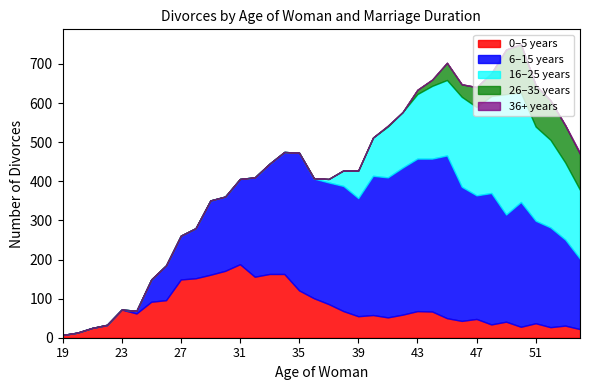

Reading right to left, list all the values displayed in this chart.

dur_0_5: 54=22	53=31	52=27	51=37	50=28	49=41	48=34	47=48	46=43	45=50	44=67	43=68	42=59	41=52	40=58	39=55	38=68	37=86	36=101	35=121	34=163	33=163	32=156	31=188	30=171	29=161	28=152	27=149	26=96	25=92	24=62	23=72	22=32	21=25	20=13	19=7
dur_6_15: 54=180	53=220	52=255	51=262	50=319	49=274	48=336	47=316	46=343	45=416	44=391	43=390	42=376	41=358	40=356	39=302	38=320	37=311	36=306	35=352	34=312	33=282	32=254	31=218	30=190	29=190	28=128	27=112	26=89	25=57	24=7	23=0	22=1	21=0	20=0	19=0
dur_16_25: 54=176	53=197	52=224	51=241	50=280	49=308	48=248	47=226	46=230	45=193	44=186	43=165	42=142	41=130	40=98	39=70	38=40	37=9	36=1	35=0	34=0	33=0	32=0	31=0	30=0	29=0	28=0	27=0	26=0	25=0	24=0	23=0	22=0	21=0	20=0	19=0
dur_26_35: 54=92	53=95	52=101	51=106	50=123	49=114	48=58	47=51	46=32	45=44	44=16	43=11	42=0	41=2	40=0	39=1	38=0	37=0	36=0	35=0	34=0	33=0	32=0	31=0	30=0	29=0	28=0	27=0	26=0	25=0	24=0	23=0	22=0	21=0	20=0	19=0
dur_36plus: 54=3	53=1	52=0	51=0	50=1	49=0	48=0	47=0	46=0	45=0	44=0	43=0	42=0	41=0	40=0	39=0	38=0	37=0	36=0	35=0	34=0	33=0	32=0	31=0	30=0	29=0	28=0	27=0	26=0	25=0	24=0	23=0	22=0	21=0	20=0	19=0